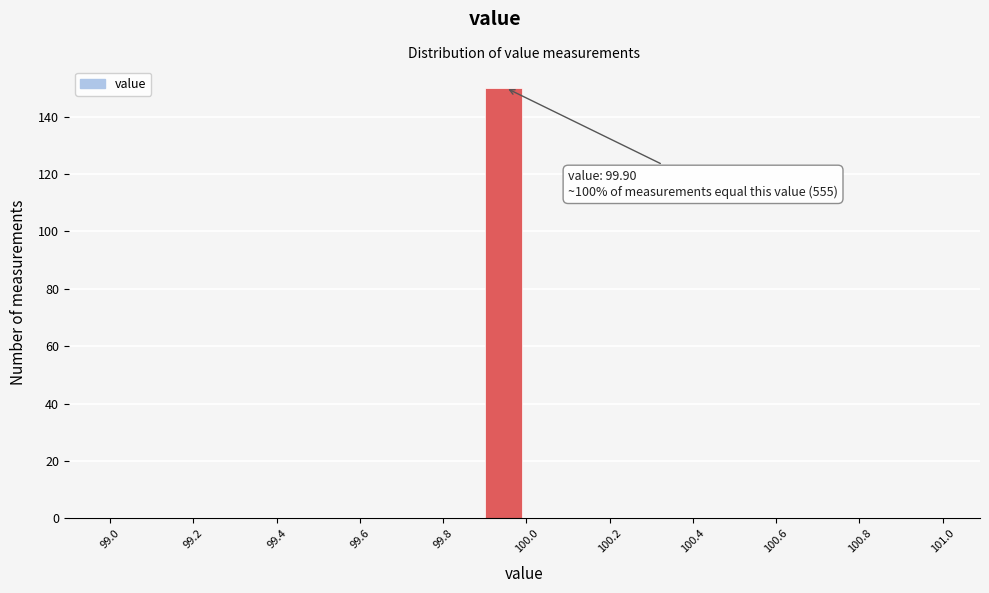

Which range on the x-axis has the tallest bar?

99.9 to 100.0